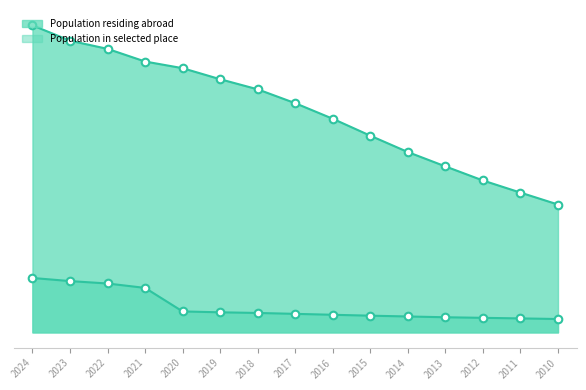

Which series has the largest total across all categories?

Population residing abroad